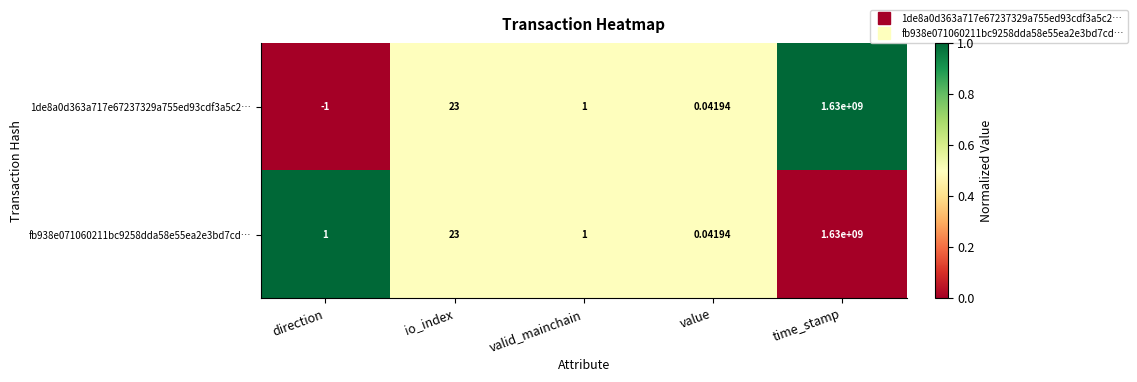

At which category does the chart reach its minimum across all series?

direction